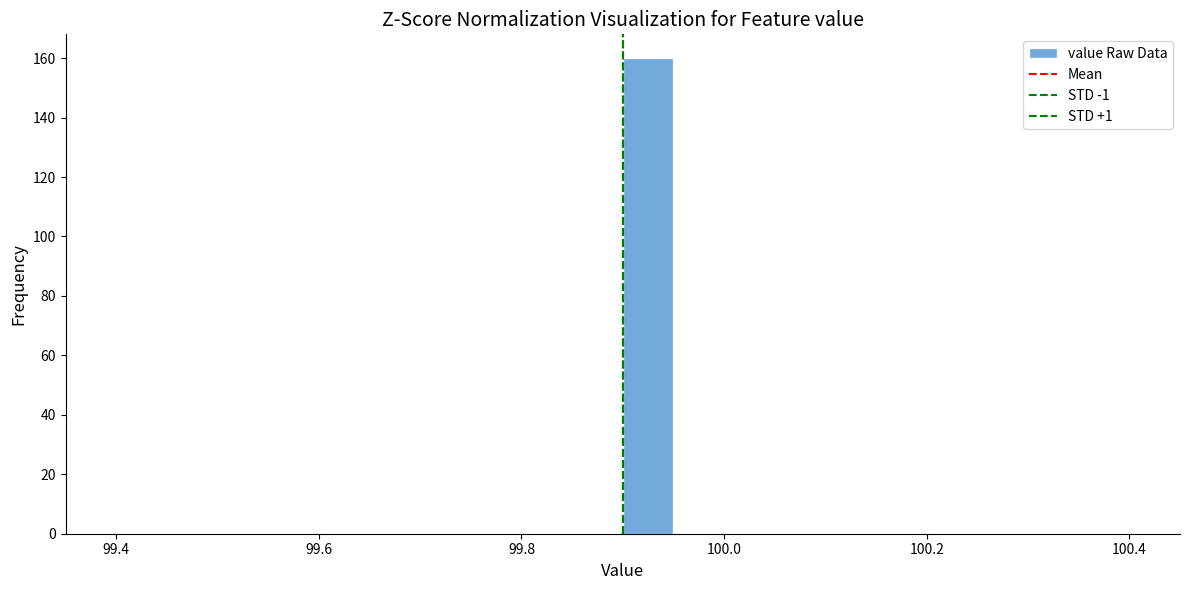

Read against the x-axis, roughly where is the centre of the tallest bar?

99.92